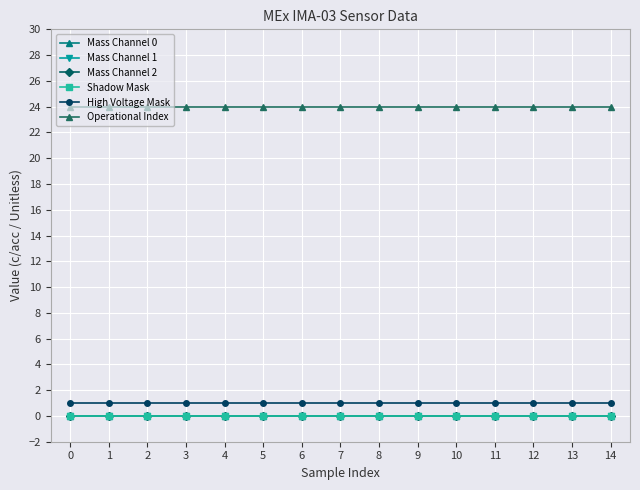

True or false: Mass Channel 2 has more than 2 points higher than both neighbors.

False